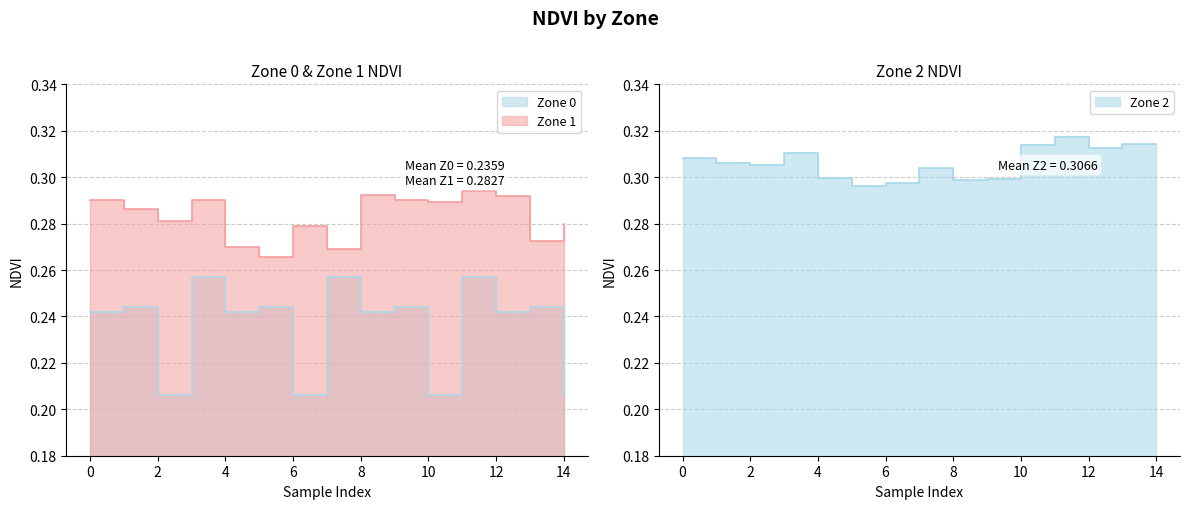

Is the value of Zone 2 at 8 greater than the value of Zone 0 at 2?

Yes